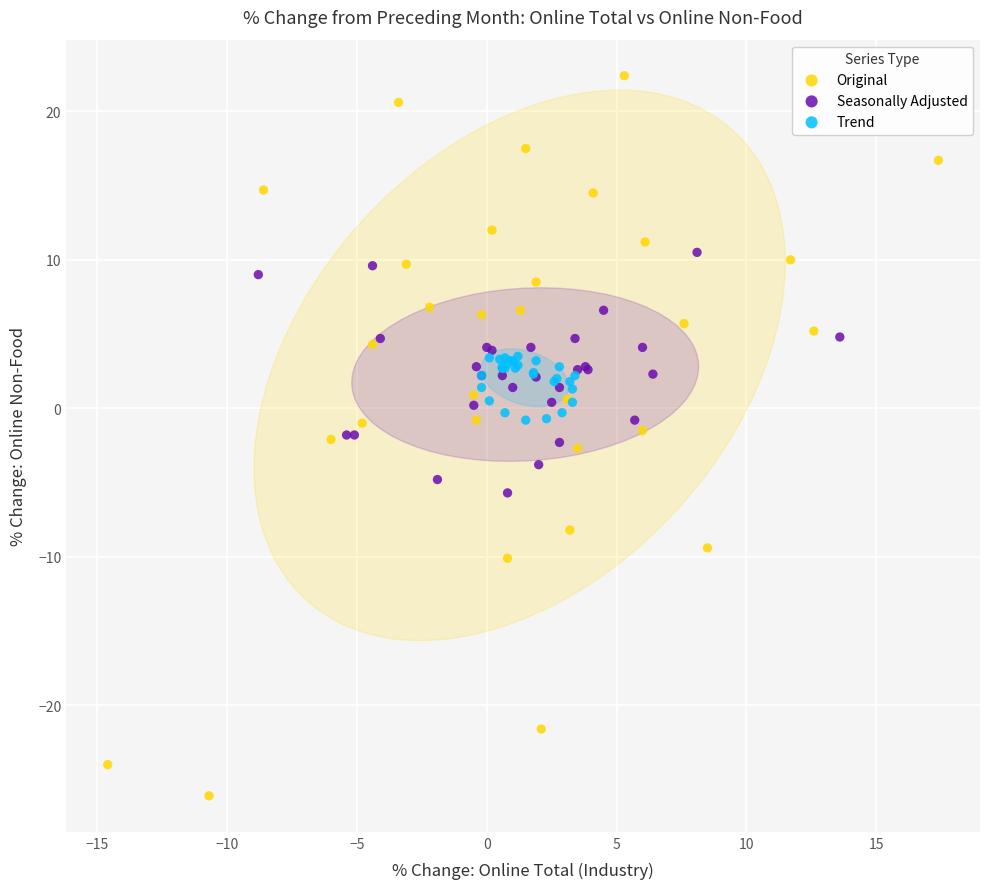

Which series has the widest spread of Y values?

Original